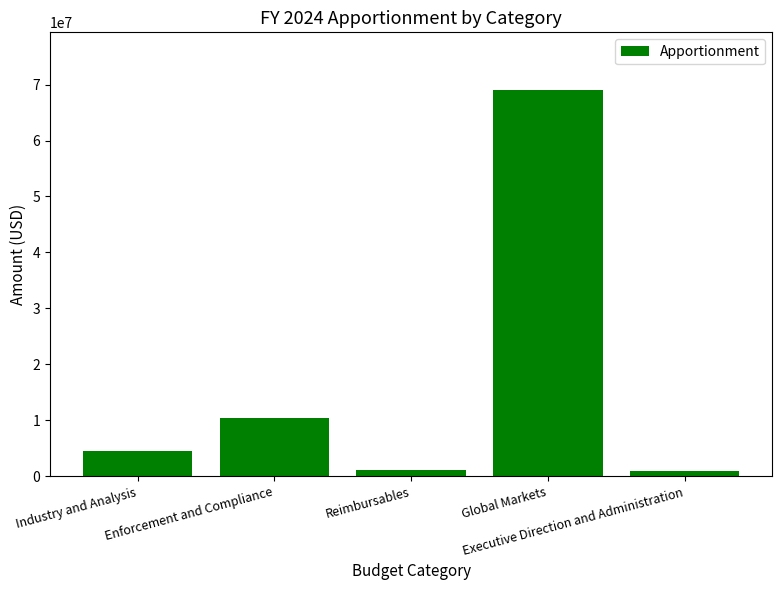

What is the greatest value displayed?

68986307